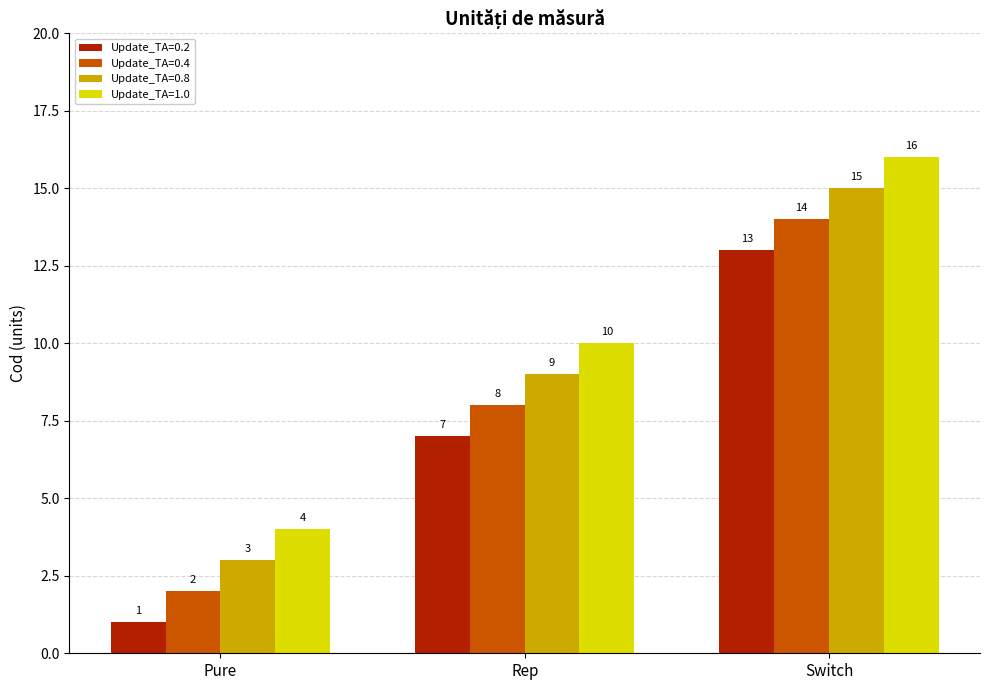

The value of Update_TA=0.8 at Switch is 24. True or false?

False